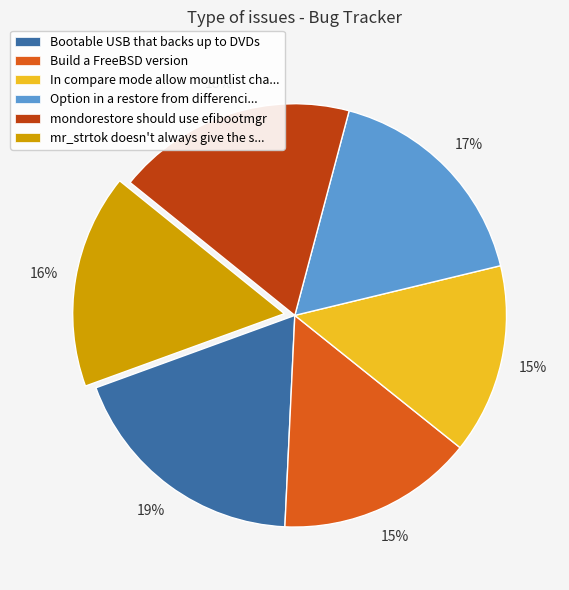

How many slices are in this pie chart?

6